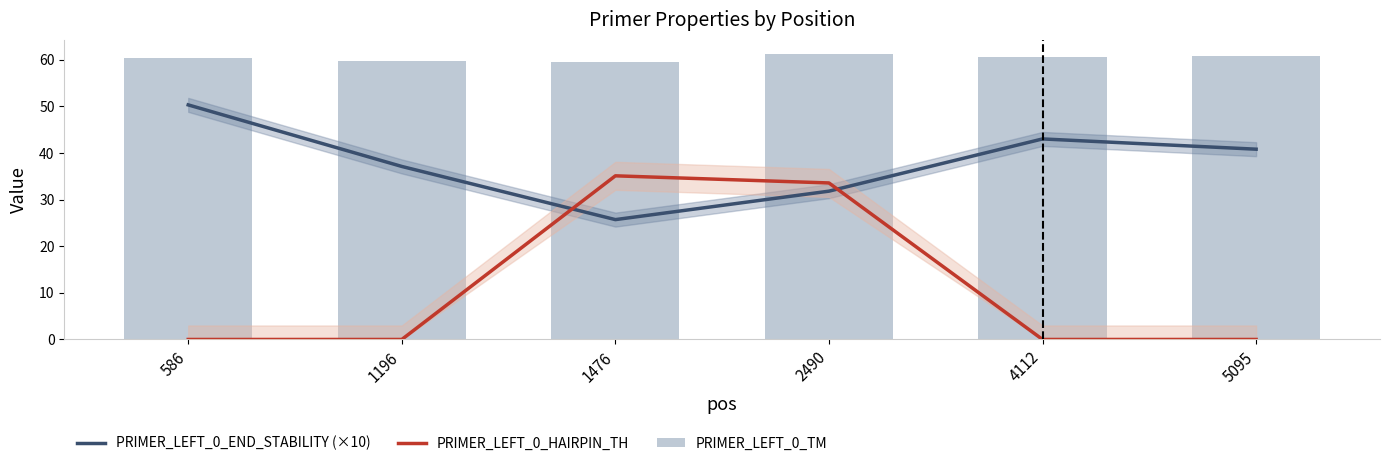

Which series has the largest total across all categories?

PRIMER_LEFT_0_TM